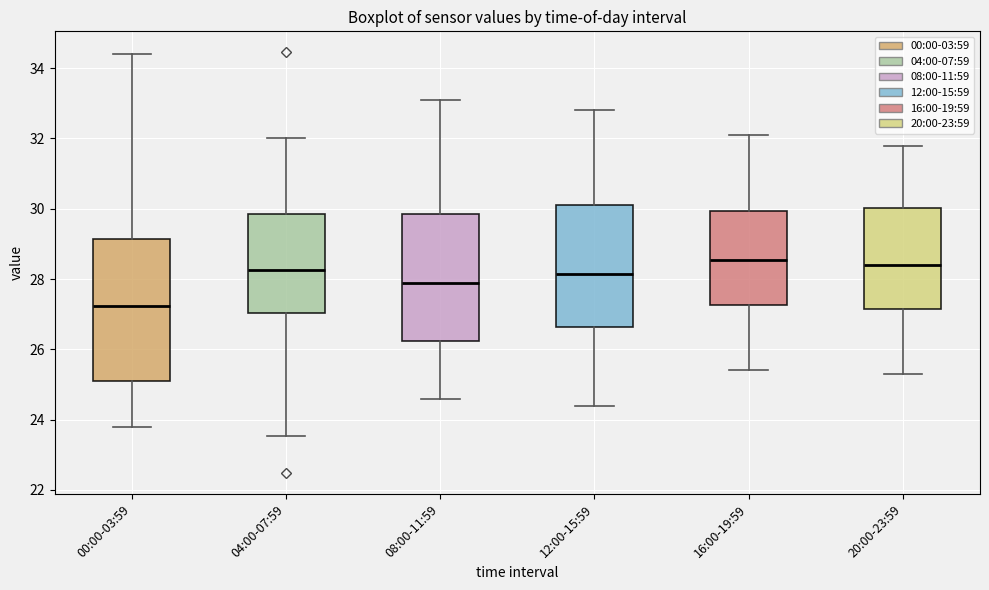

Comparing the boxes themselves (not the whiskers), which one is the tallest?

00:00-03:59